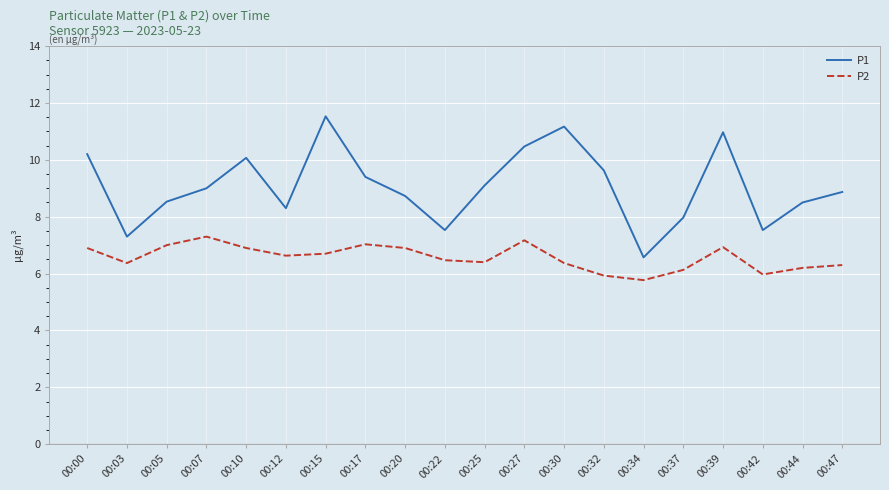

True or false: P1 and P2 cross at least once.

False